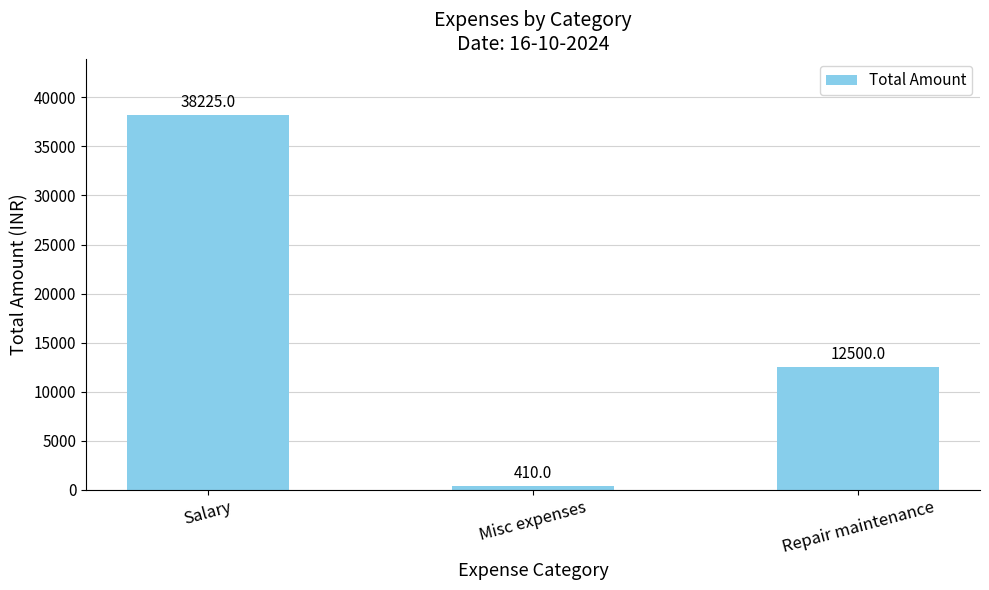

List the labels in order of value, smallest first.

Misc expenses, Repair maintenance, Salary